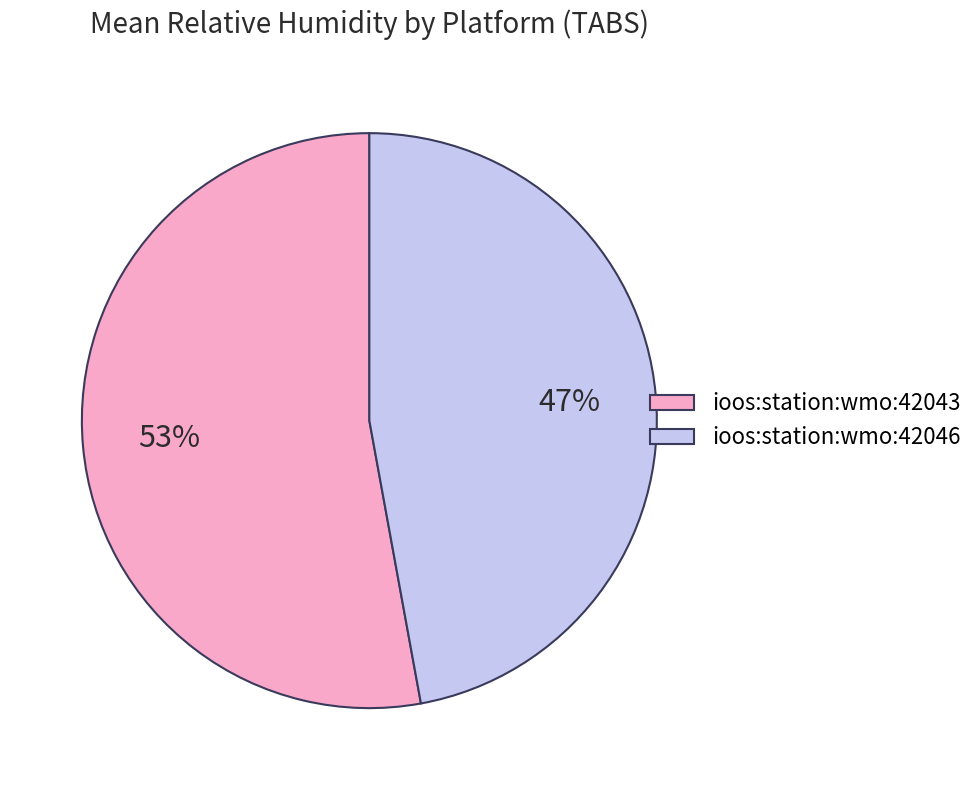

Which slice is the largest?

ioos:station:wmo:42043